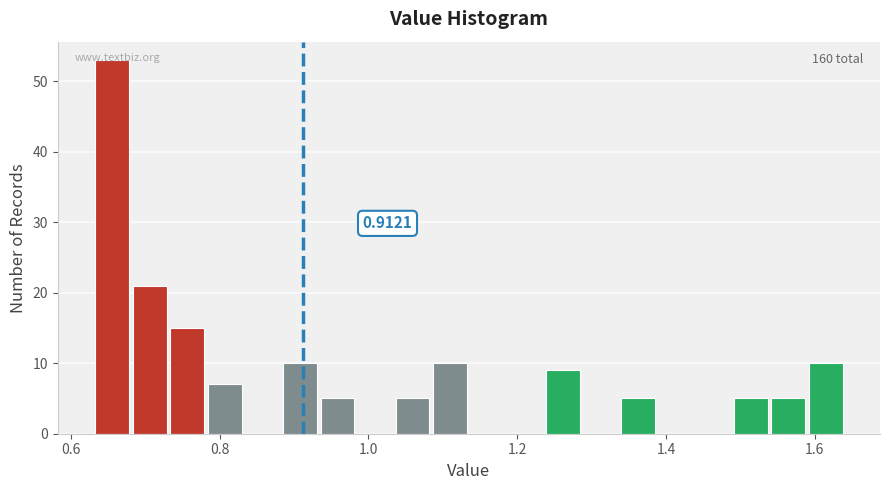

Around what value on the x-axis is the tallest bar? Give the approximate position of its centre, as read against the axis.

0.66